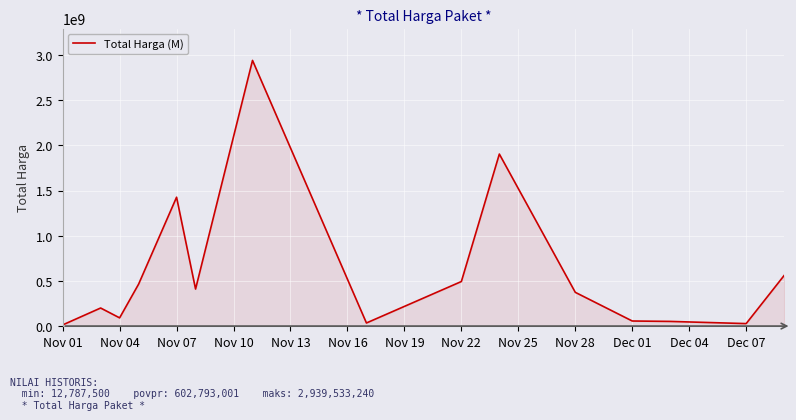

What is the difference between the maximum and minimum values?

2926745740